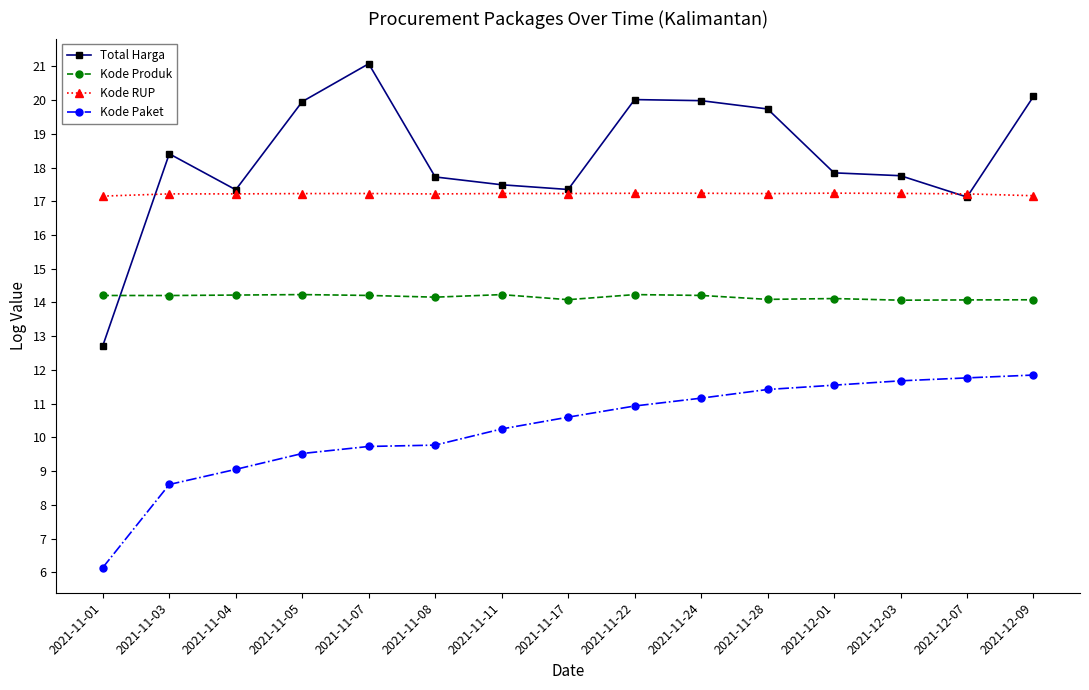

How many values in the Kode Paket series exceed 10?

9